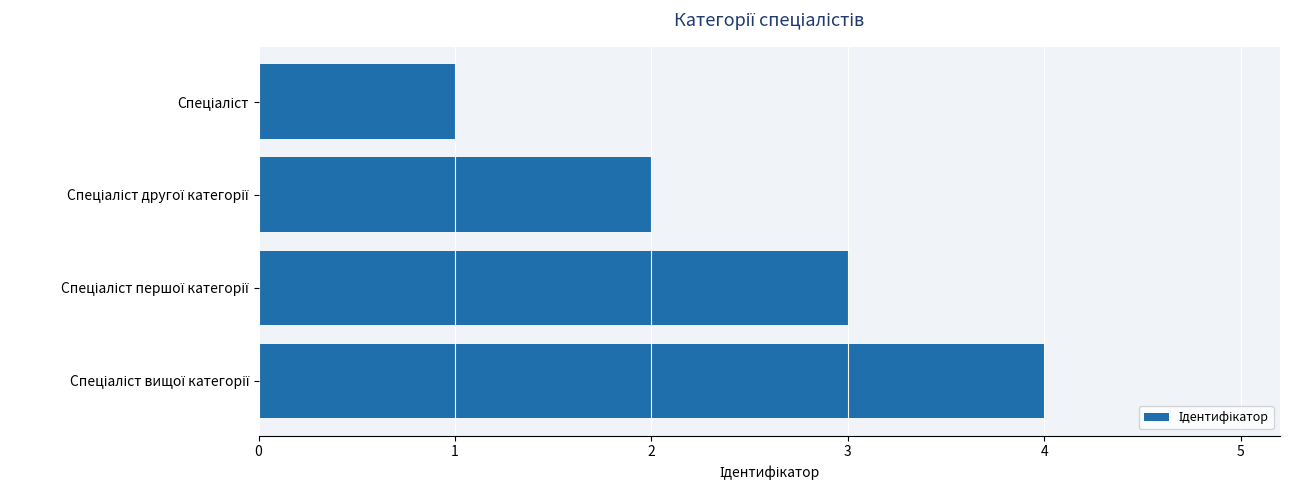

What is the difference between the maximum and minimum values?

3